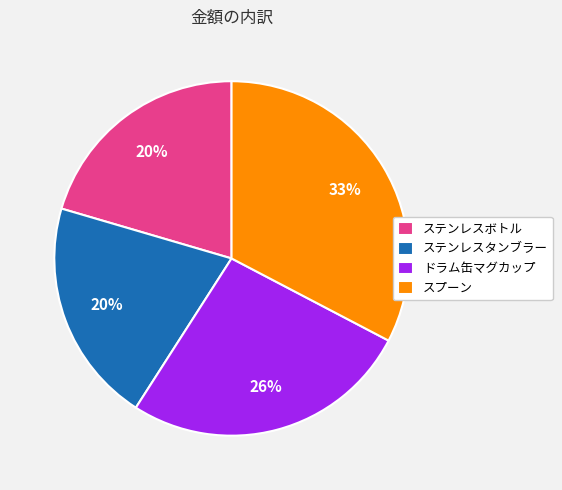

Is there a majority slice in this chart?

No